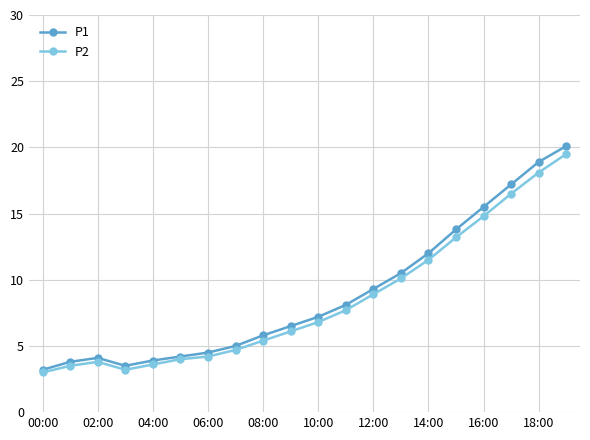

What is the value of the P1 point at the 2nd from the left?

3.8